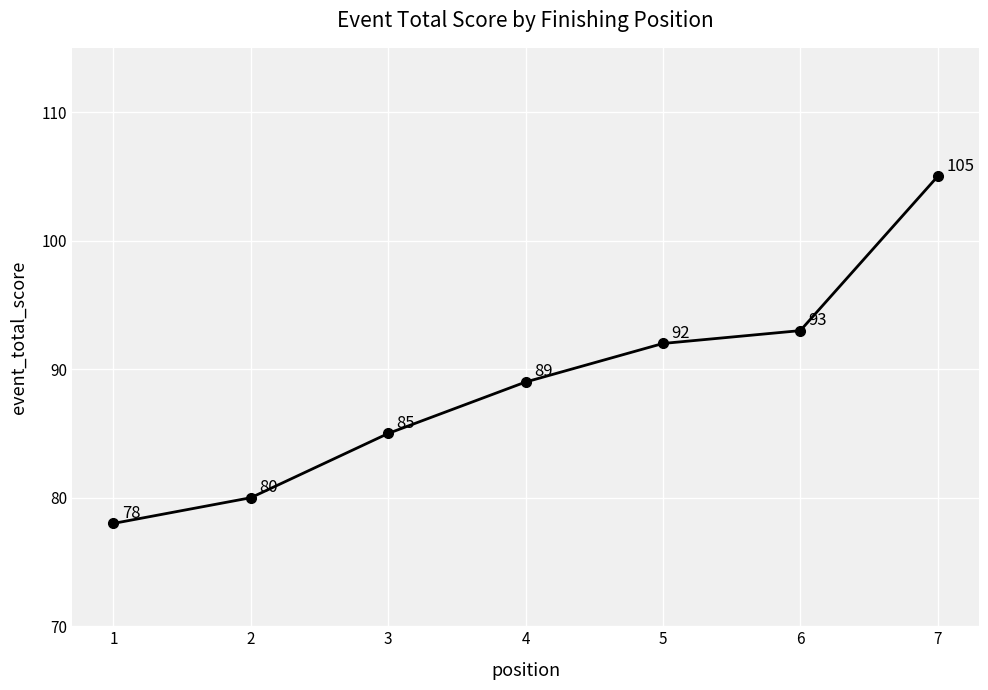

How many lines are shown in the chart?

1